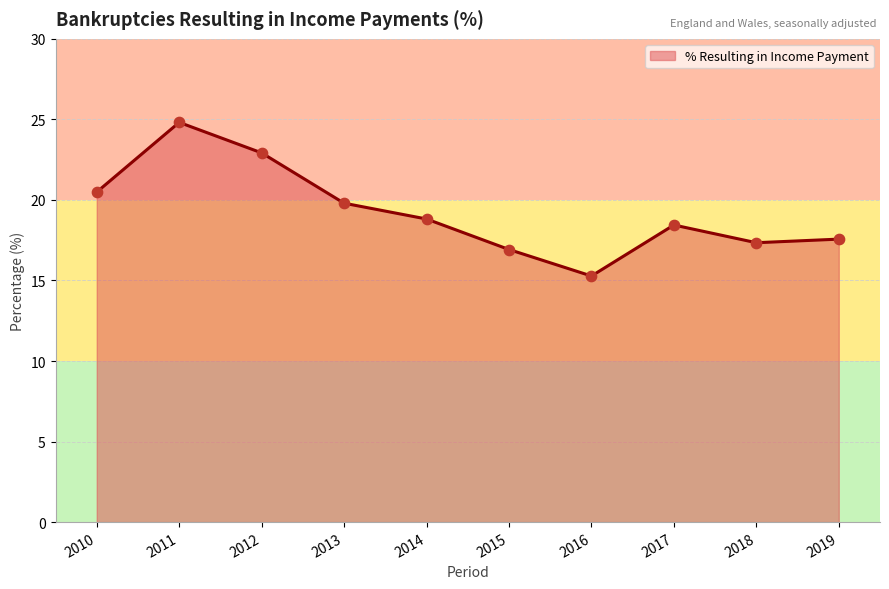

What is the ratio of the value at 2014 to the value at 2016?

1.2